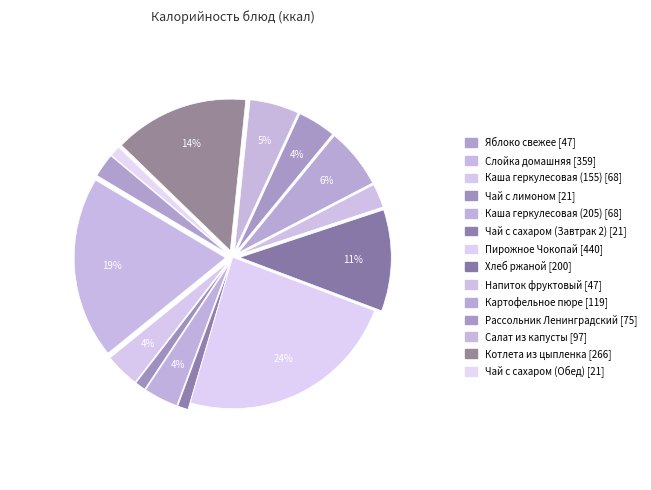

What is the change in value from Каша геркулесовая (205) to Рассольник Ленинградский?

+7